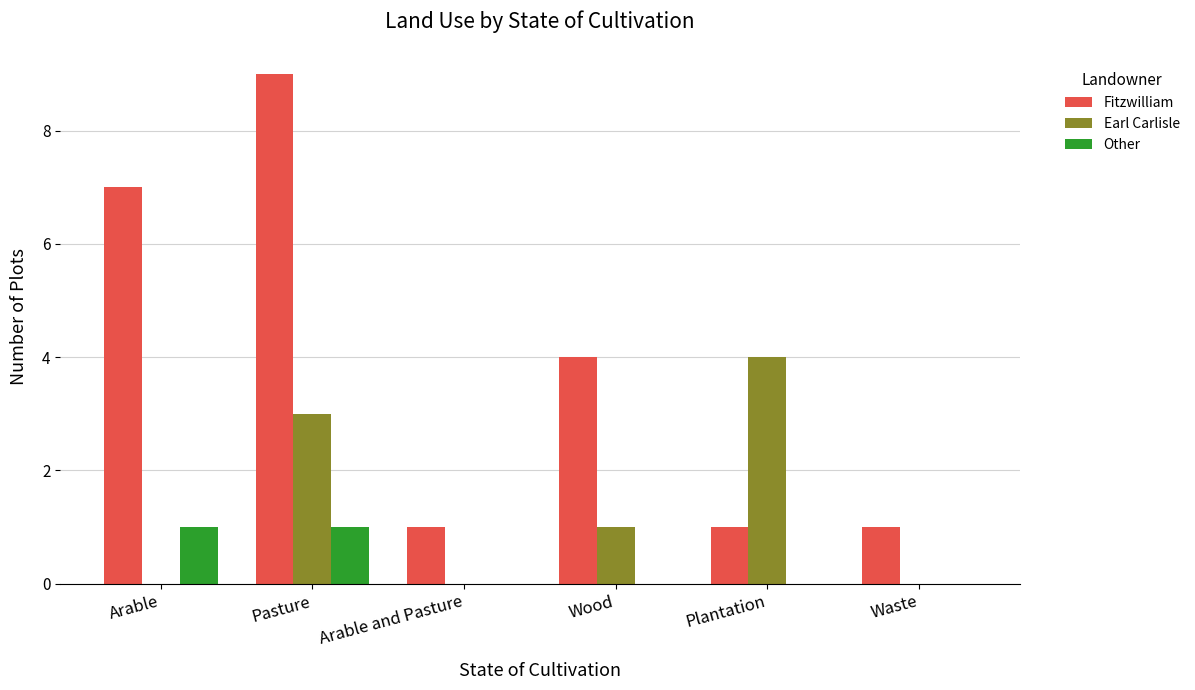

Is the value of Other at Arable and Pasture greater than the value of Earl Carlisle at Wood?

No